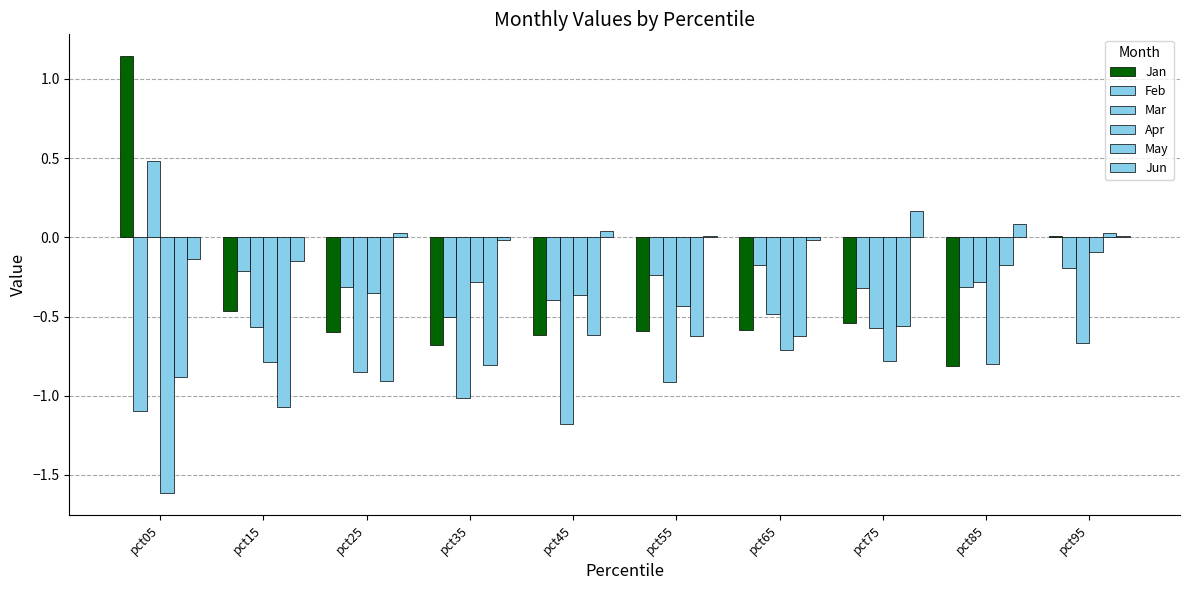

Which category has the highest value across all series?

pct05